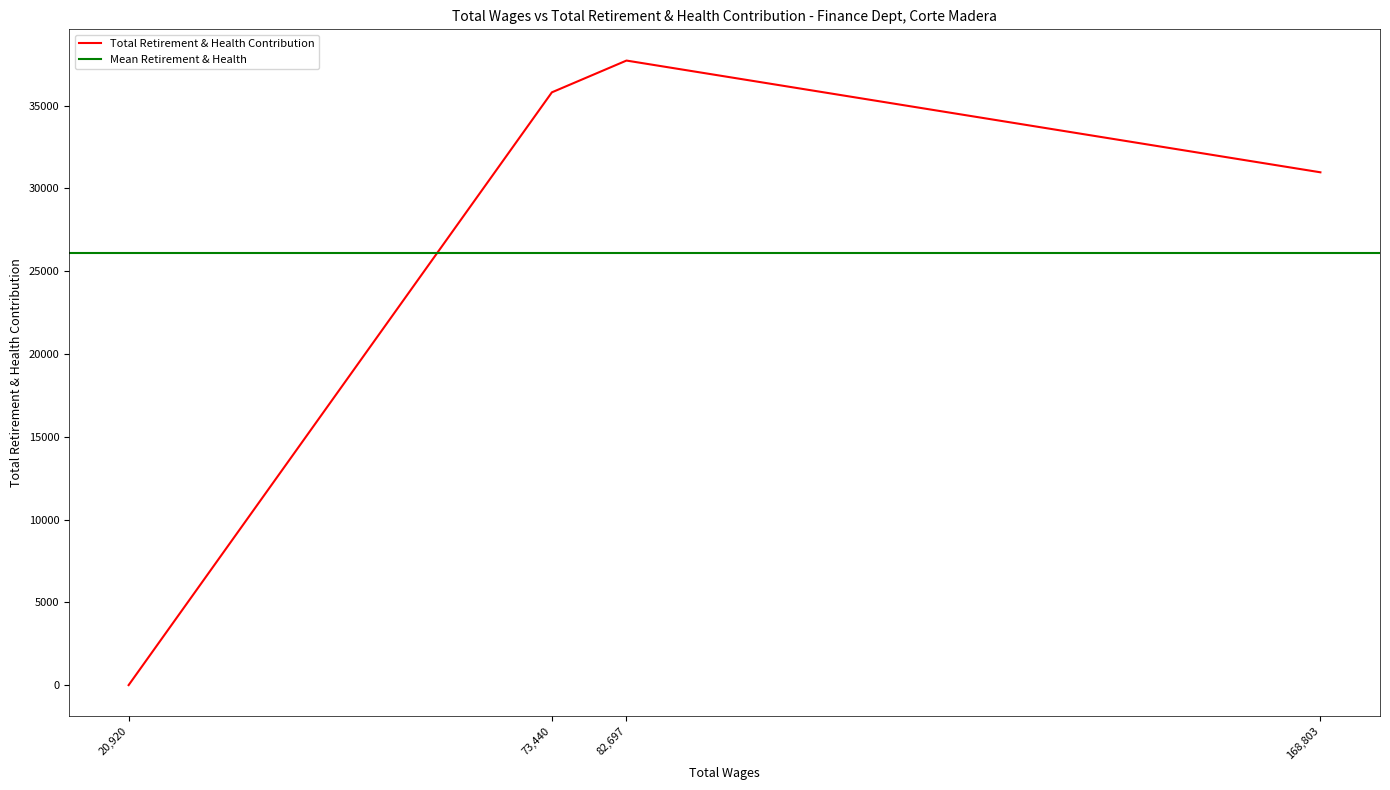

How many interior local peaks does the Total Retirement & Health Contribution series have?

1